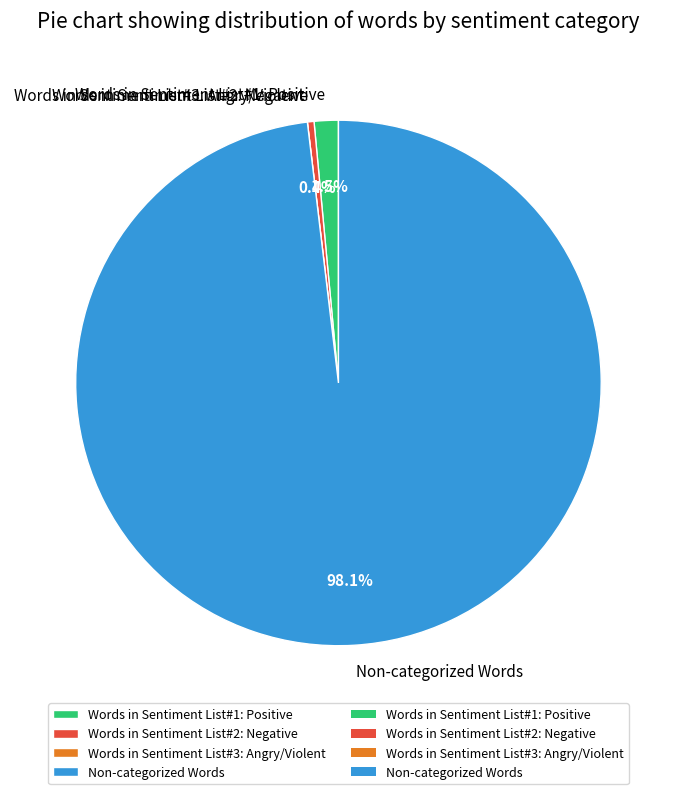

True or false: Non-categorized Words accounts for 98% of the total.

True